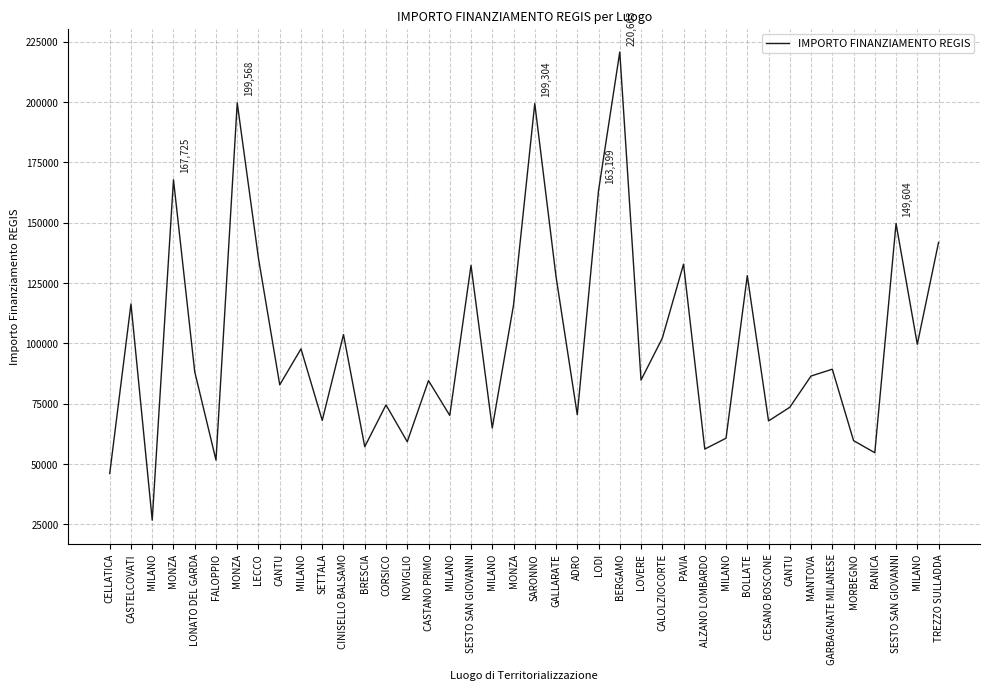

How many lines are shown in the chart?

1